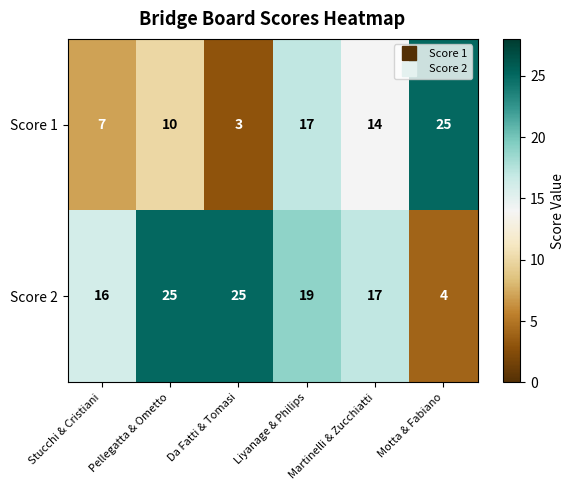

At which label does Score 1 first exceed 14?

Liyanage & Philips